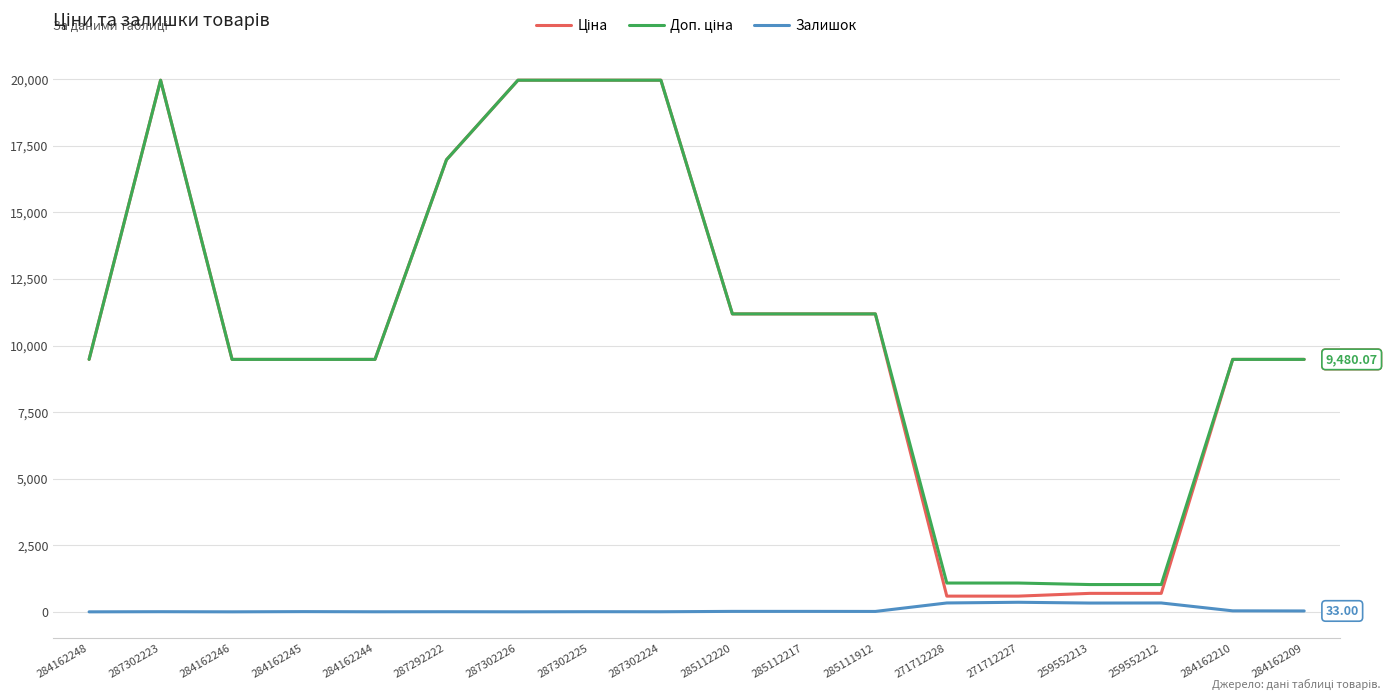

Does the chart display data point markers on the line(s)?

No